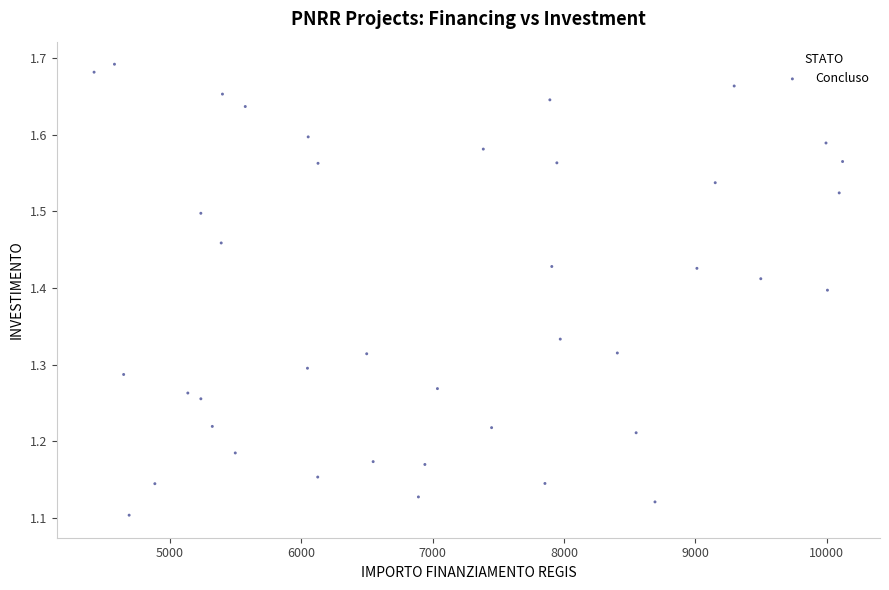

What is the range of Y values (max minus min)?

0.6